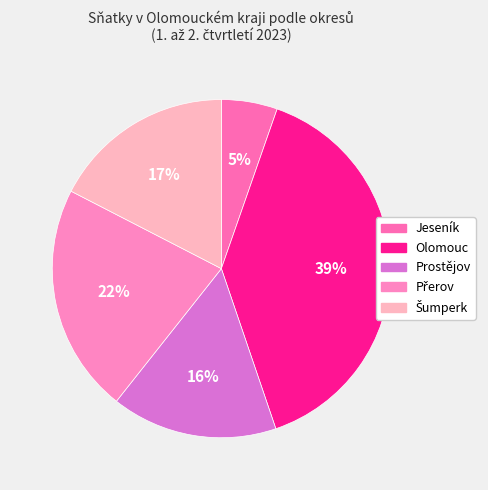

Does any single category account for the majority?

No